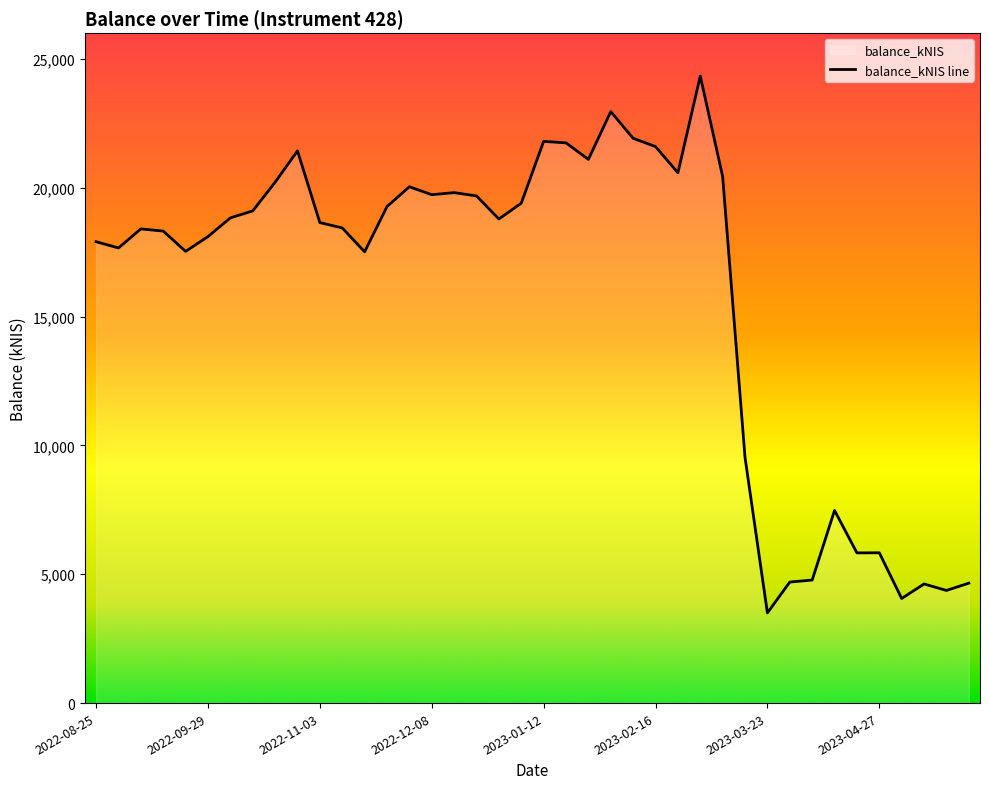

Where is the data nearest to the value 13917?

2022-11-17